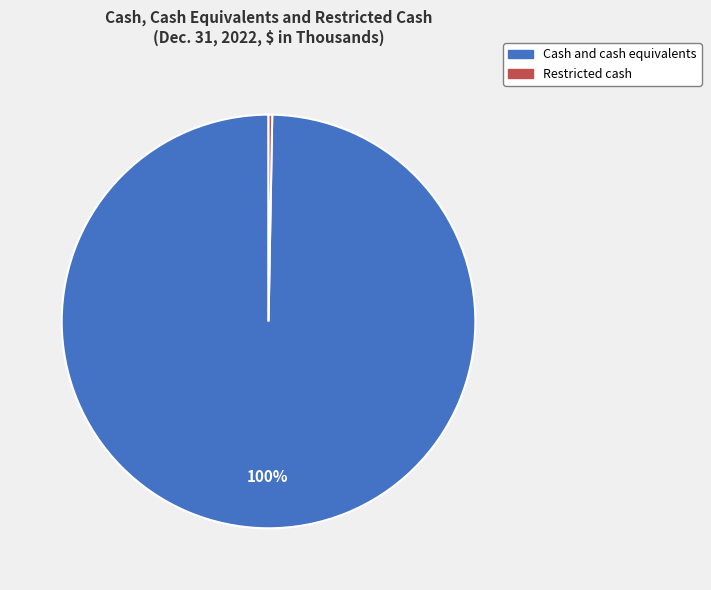

Is the sum of Cash and cash equivalents and Restricted cash greater than half?

Yes